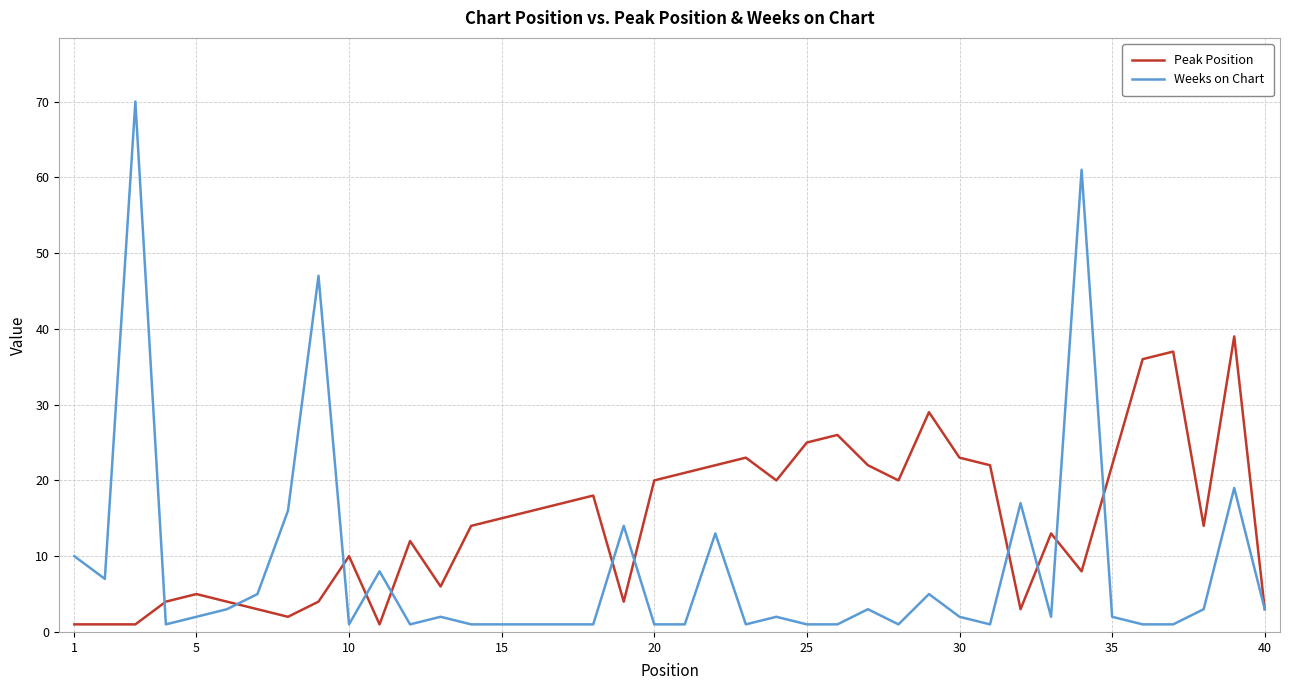

What is the maximum value for Weeks on Chart?

70